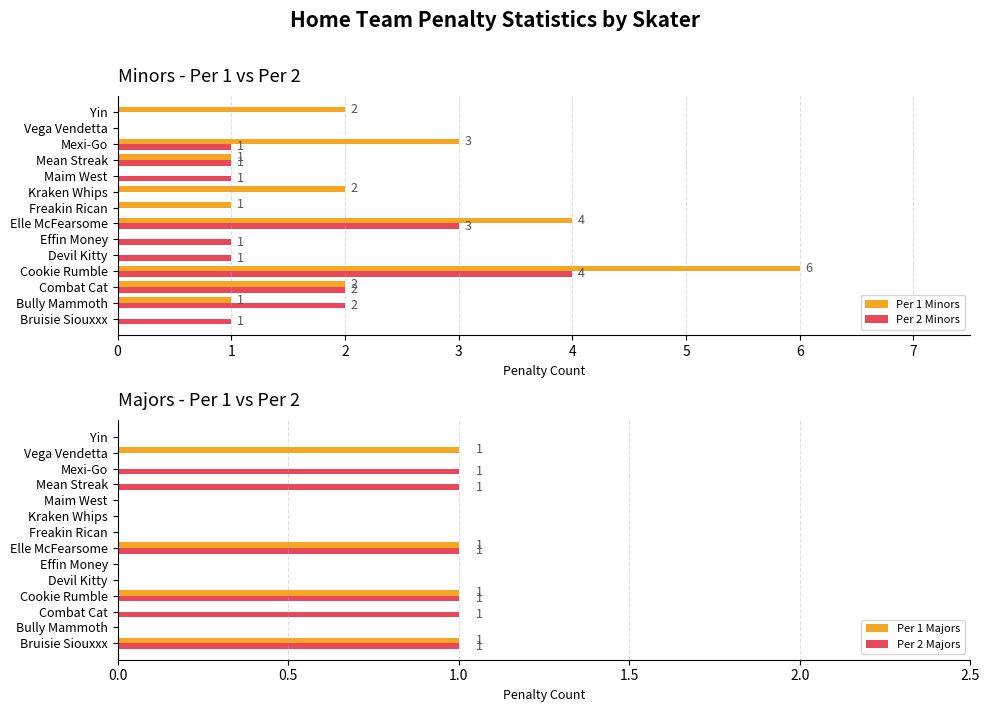

What is the difference between the Per 1 Minors values at Effin Money and Freakin Rican?

1